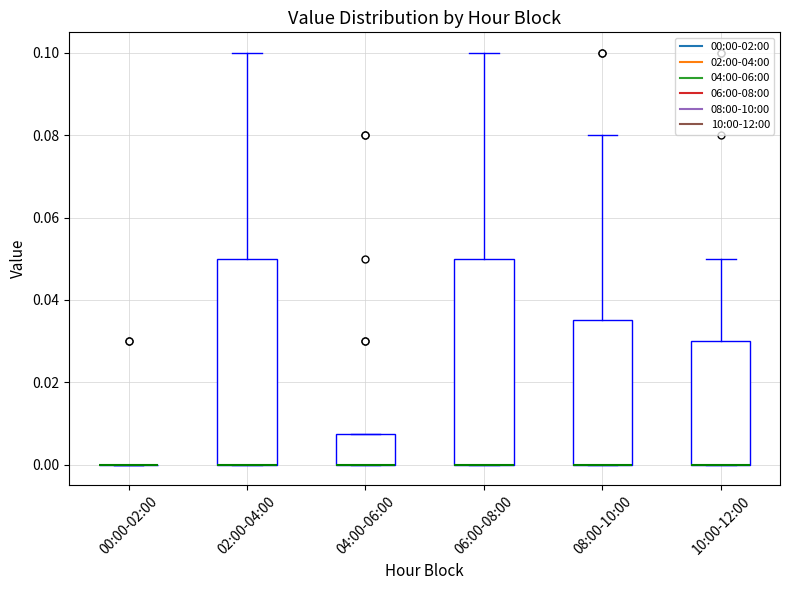

Where does the upper whisker of the box for 10:00-12:00 end on the y-axis? The values are not printed on the chart, so give them approximately, as read against the axis.

0.050